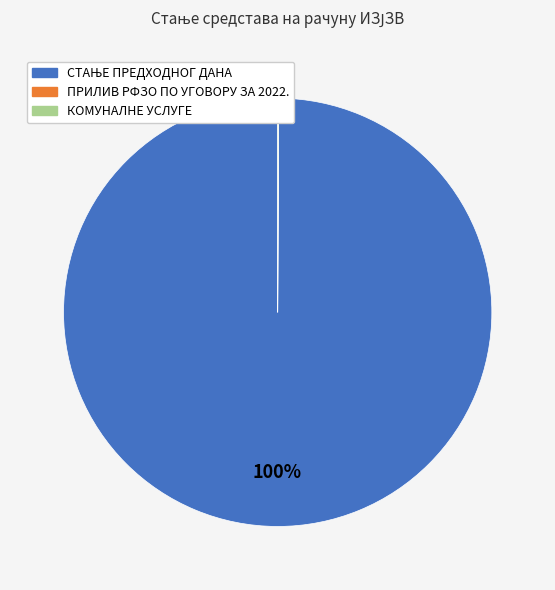

Is there any slice that represents more than half of the pie?

Yes